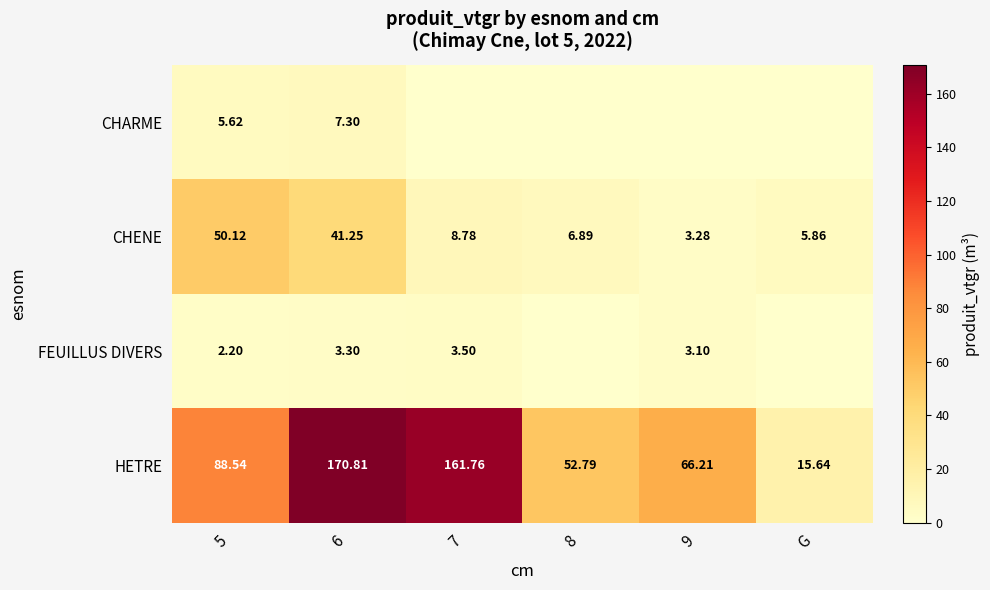

Rank the series at 6 from lowest to highest value.

FEUILLUS DIVERS, CHARME, CHENE, HETRE